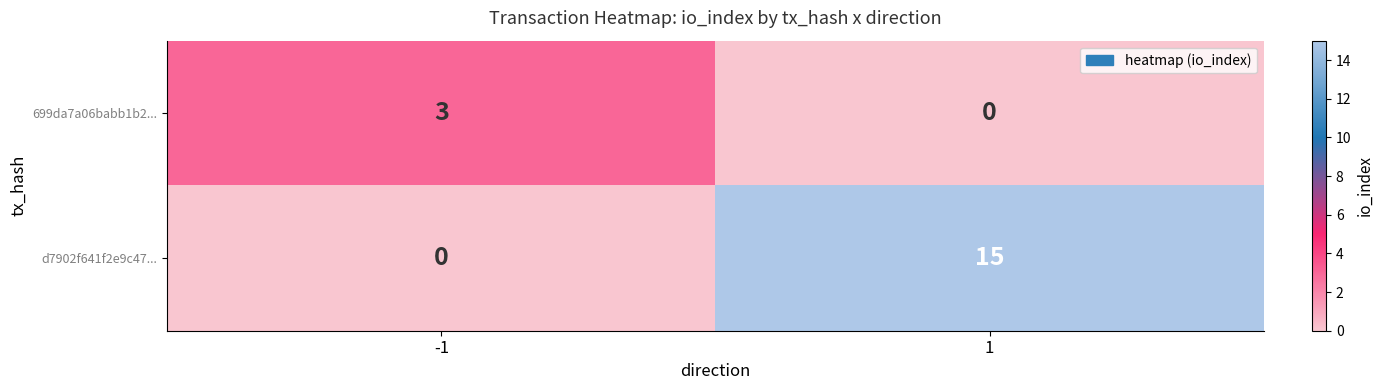

The d7902f641f2e9c47... series shows 15 at 1. True or false?

True